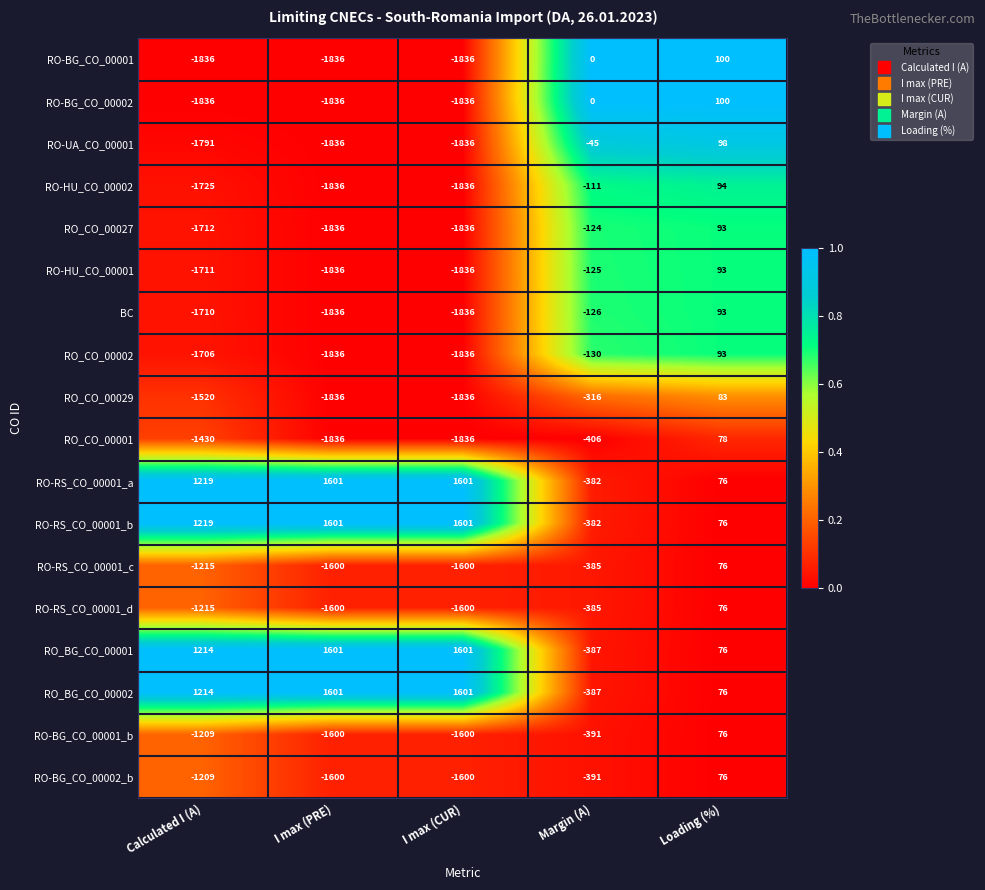

What is the difference between the highest and lowest values at I max (PRE)?

3437